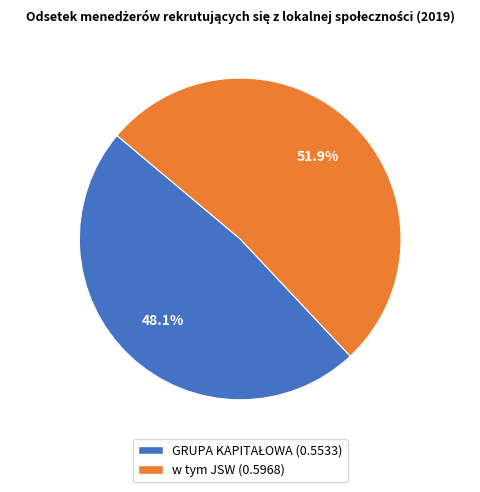

What percentage is NOT represented by w tym JSW?

48.1%